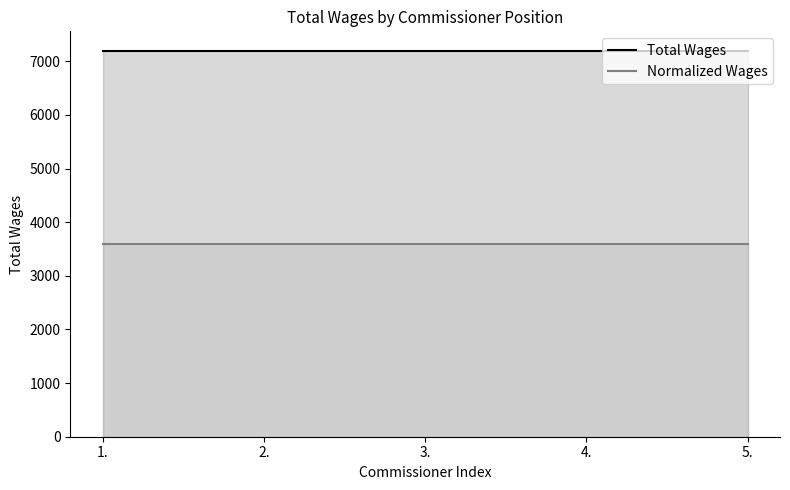

What are all the series names shown in the legend?

Total Wages, Normalized Wages